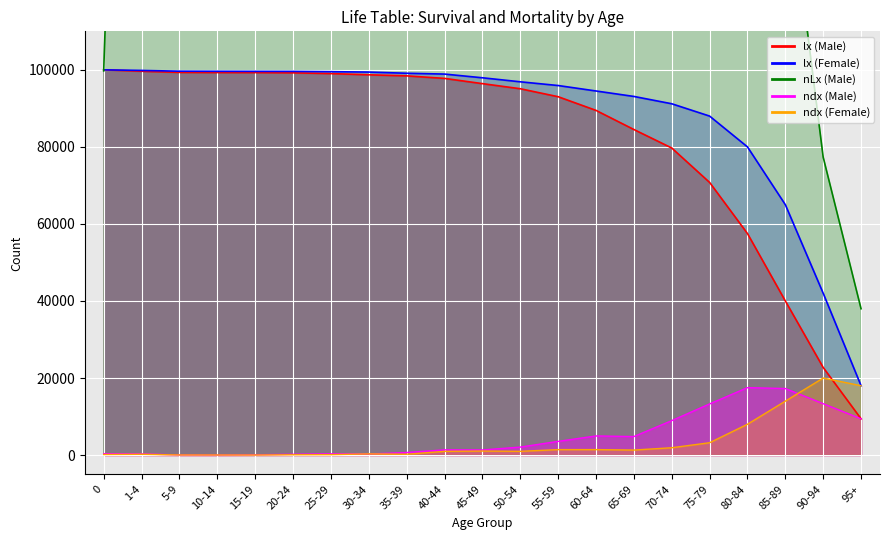

List the series in order of their peak value, lowest first.

ndx (Male), ndx (Female), lx (Male), lx (Female), nLx (Male)